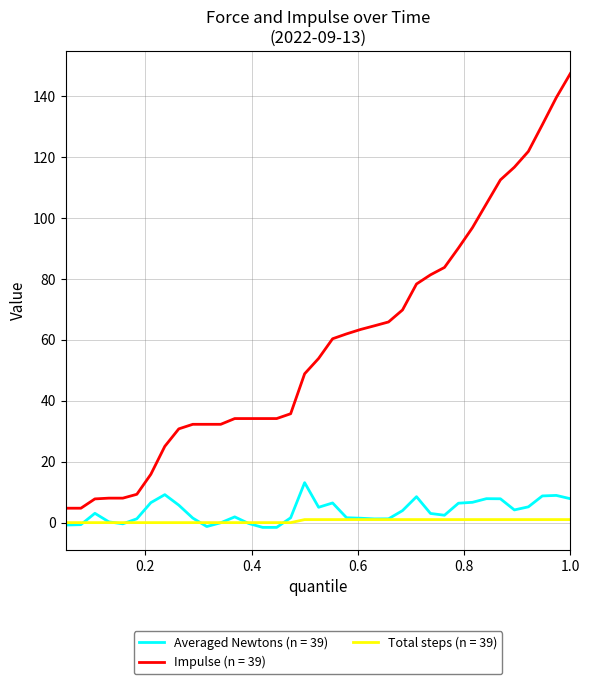

What are all the series names shown in the legend?

Averaged Newtons (n = 39), Impulse (n = 39), Total steps (n = 39)